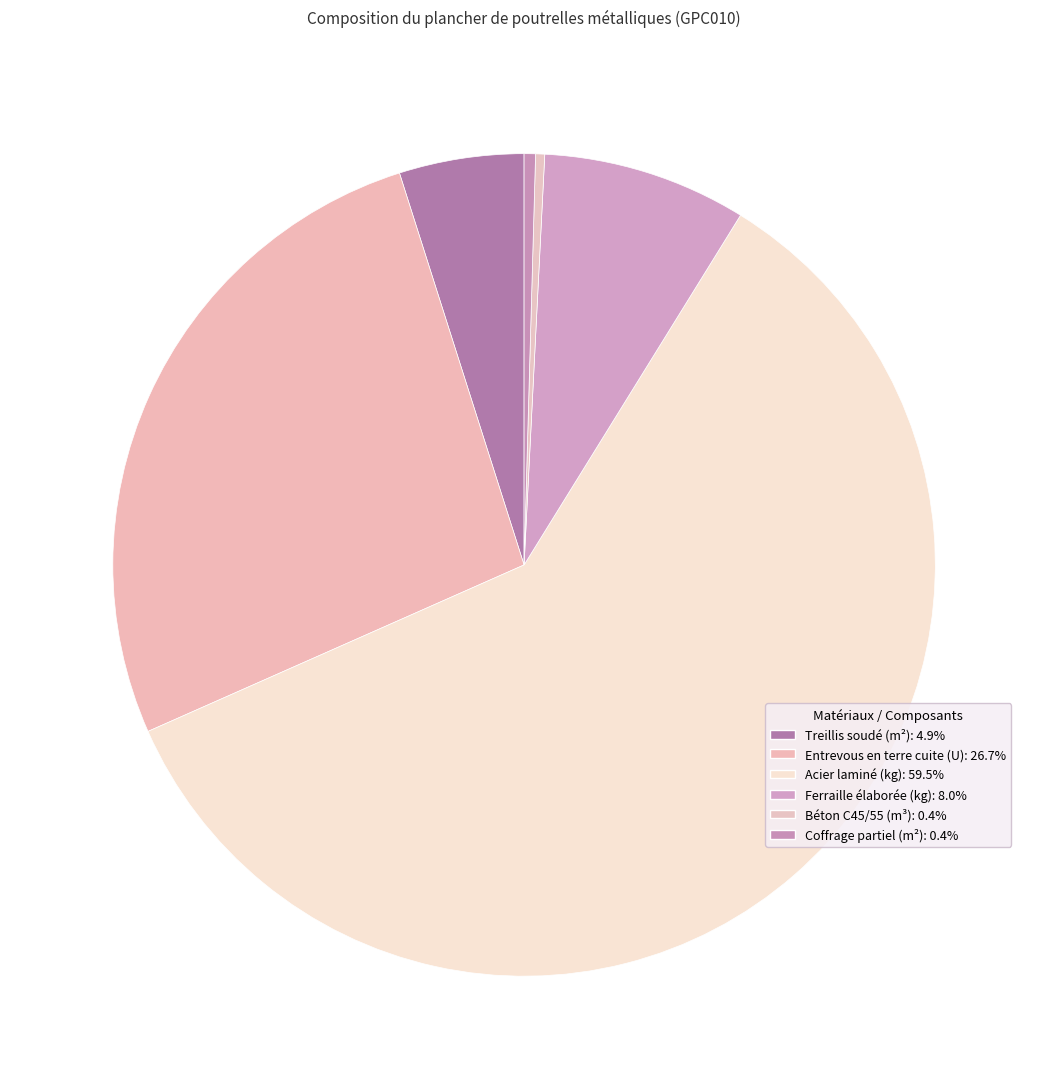

Combined, do Béton C45/55 (m³) and Treillis soudé (m²) account for over 50%?

No